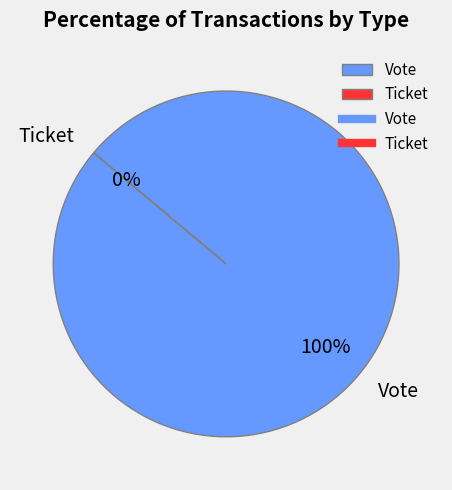

Does Vote account for over 50% of the chart?

Yes